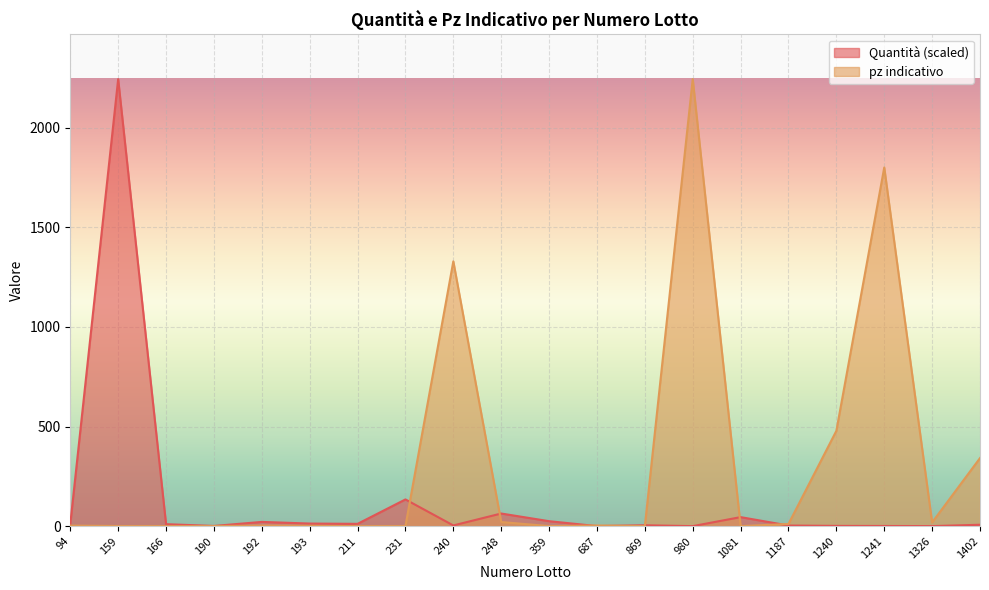

Which series has the largest total across all categories?

pz indicativo